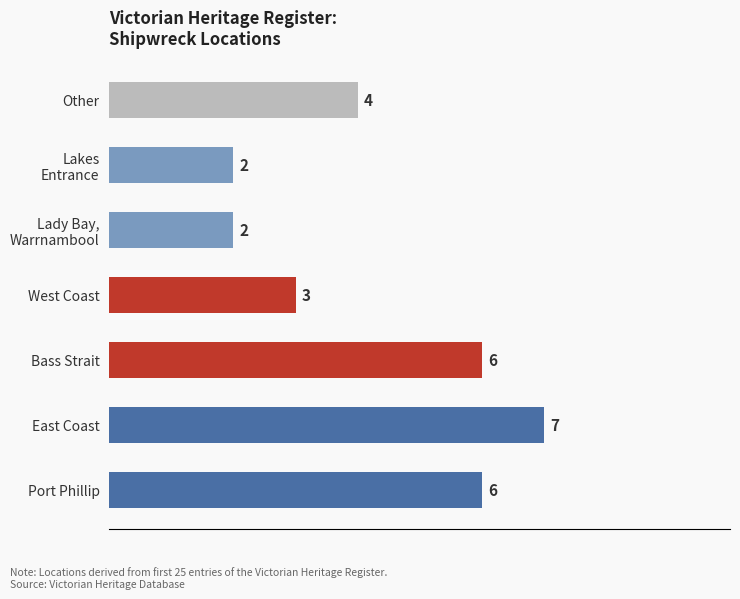

Reading bottom to top, transcribe all the data shown in this chart.

6	7	6	3	2	2	4